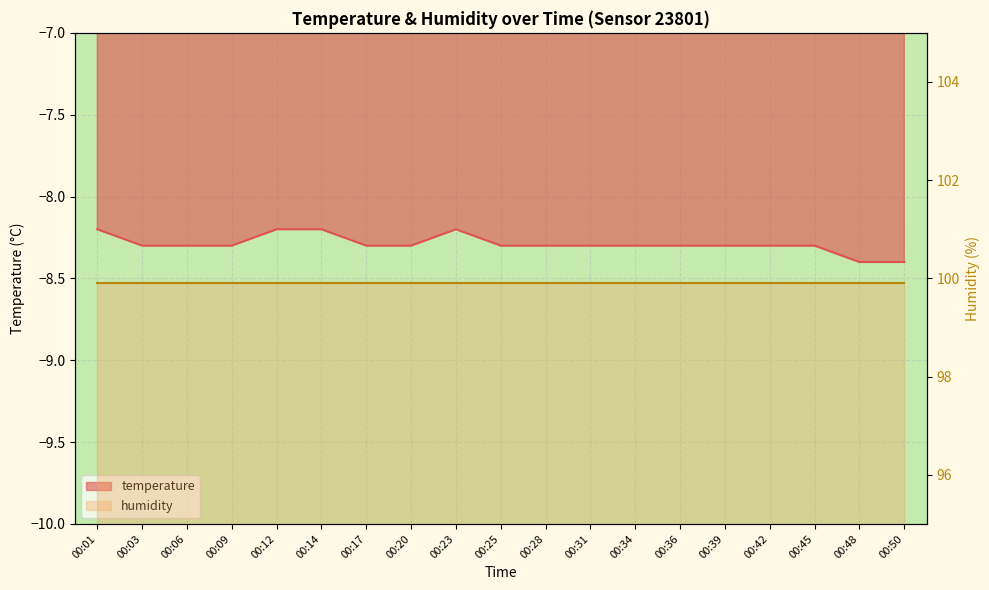

Rank the categories by value from highest to lowest.

00:01, 00:12, 00:14, 00:23, 00:03, 00:06, 00:09, 00:17, 00:20, 00:25, 00:28, 00:31, 00:34, 00:36, 00:39, 00:42, 00:45, 00:48, 00:50